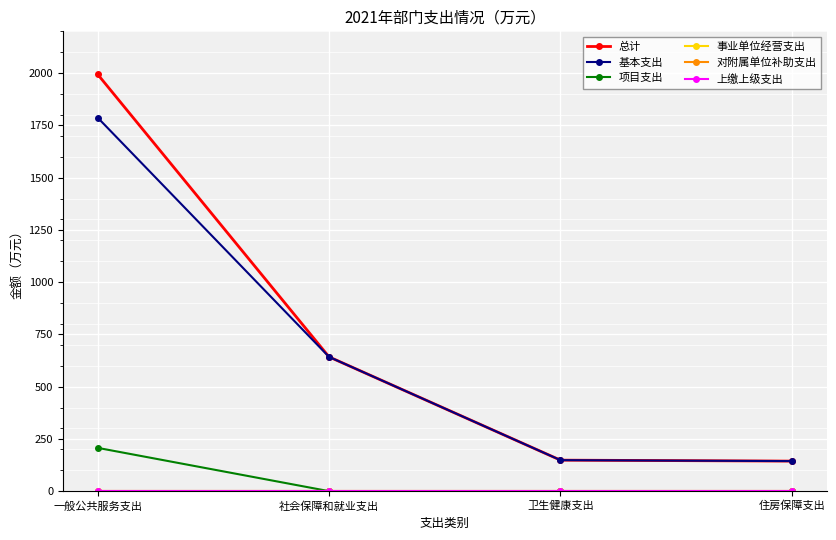

Between 住房保障支出 and 社会保障和就业支出, which is larger?

社会保障和就业支出